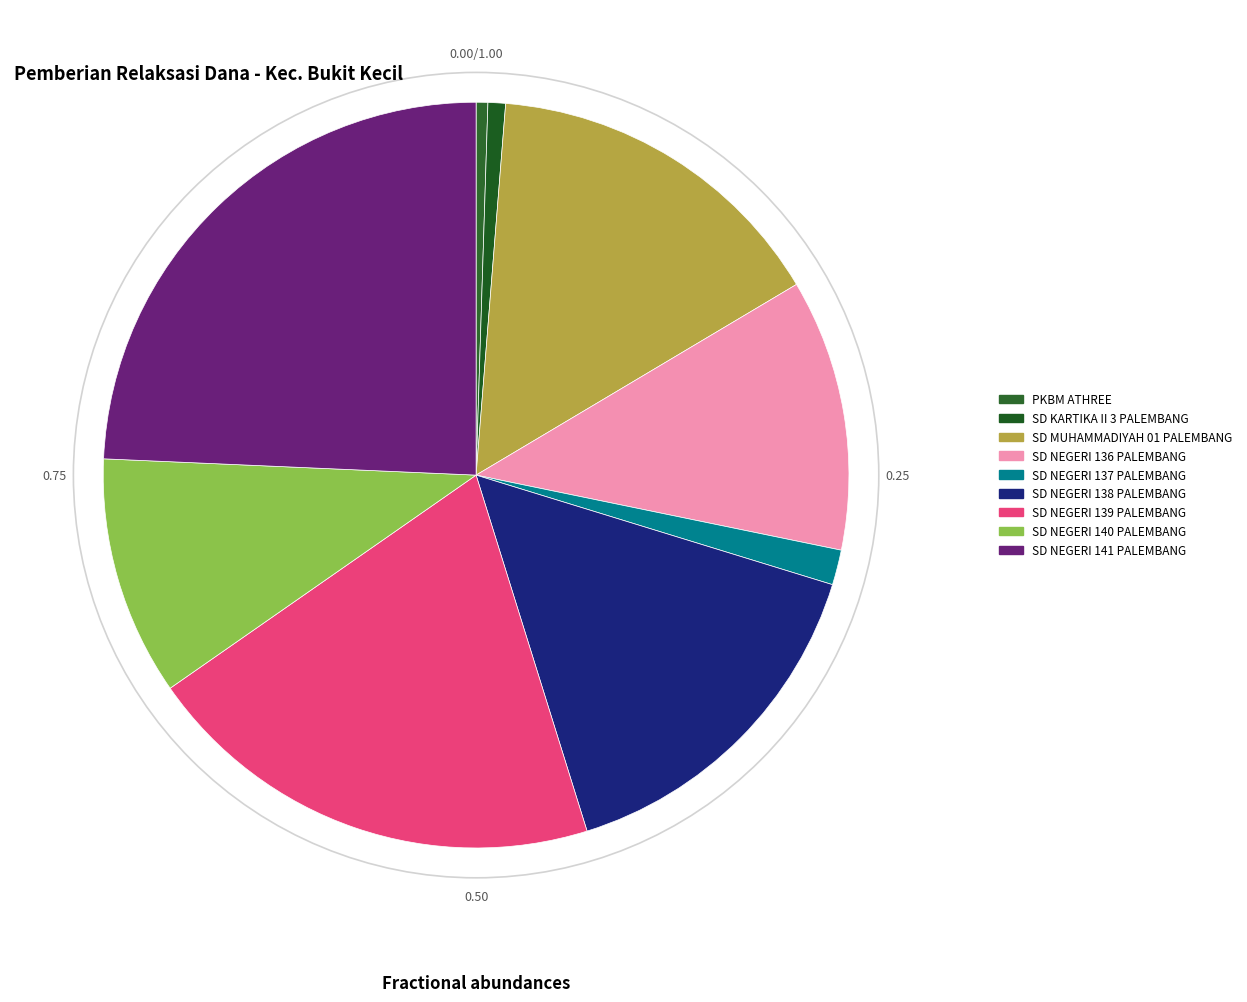

What is the change in value from SD KARTIKA II 3 PALEMBANG to SD NEGERI 136 PALEMBANG?

+19575000